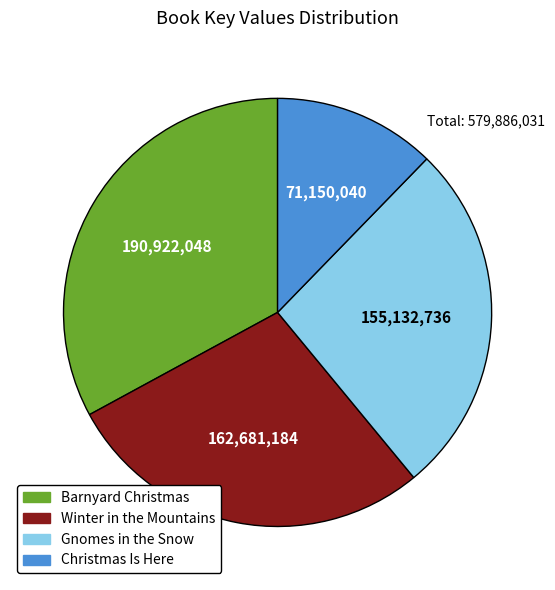

How many slices are in this pie chart?

4